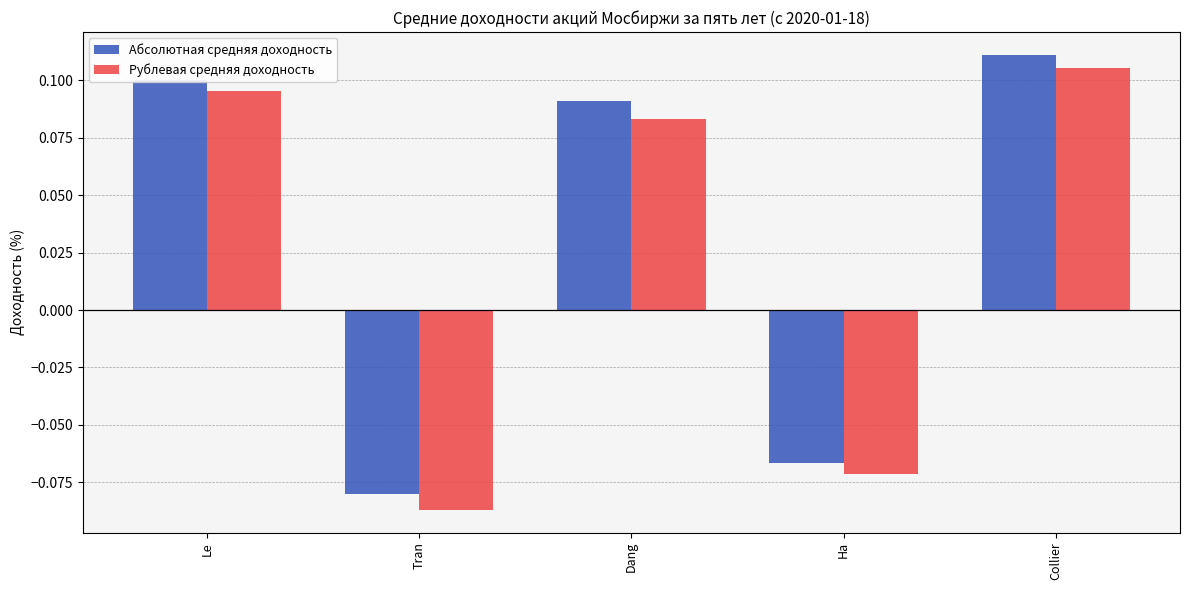

Which series changed the most between Dang and Collier?

Рублевая средняя доходность